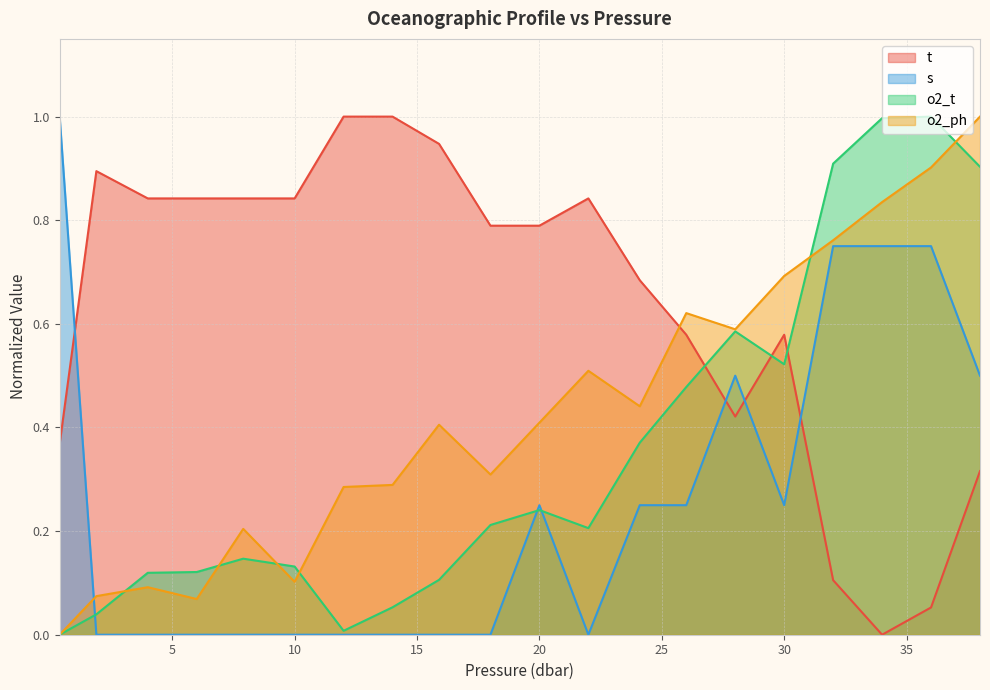

Count the number of categories in the chart.

20